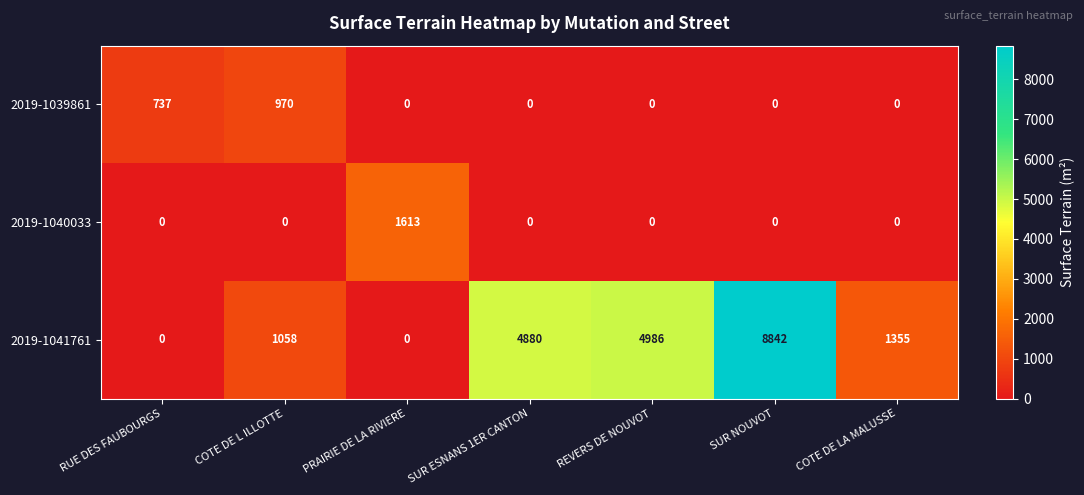

Is the value of 2019-1041761 at SUR ESNANS 1ER CANTON greater than the value of 2019-1039861 at REVERS DE NOUVOT?

Yes